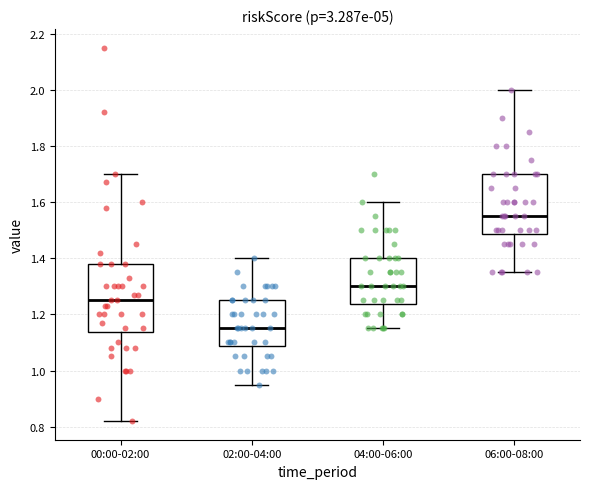

Reading left to right, read every box against the y-axis: the position of its median line, the range the box covers, and the ends of its whiskers. The values are not printed on the chart, so give them approximately, as read against the axis.

00:00-02:00: median 1.26, box 1.14 to 1.38, whiskers 0.82 to 1.70
02:00-04:00: median 1.16, box 1.08 to 1.26, whiskers 0.96 to 1.40
04:00-06:00: median 1.30, box 1.24 to 1.40, whiskers 1.16 to 1.60
06:00-08:00: median 1.56, box 1.48 to 1.70, whiskers 1.36 to 2.00